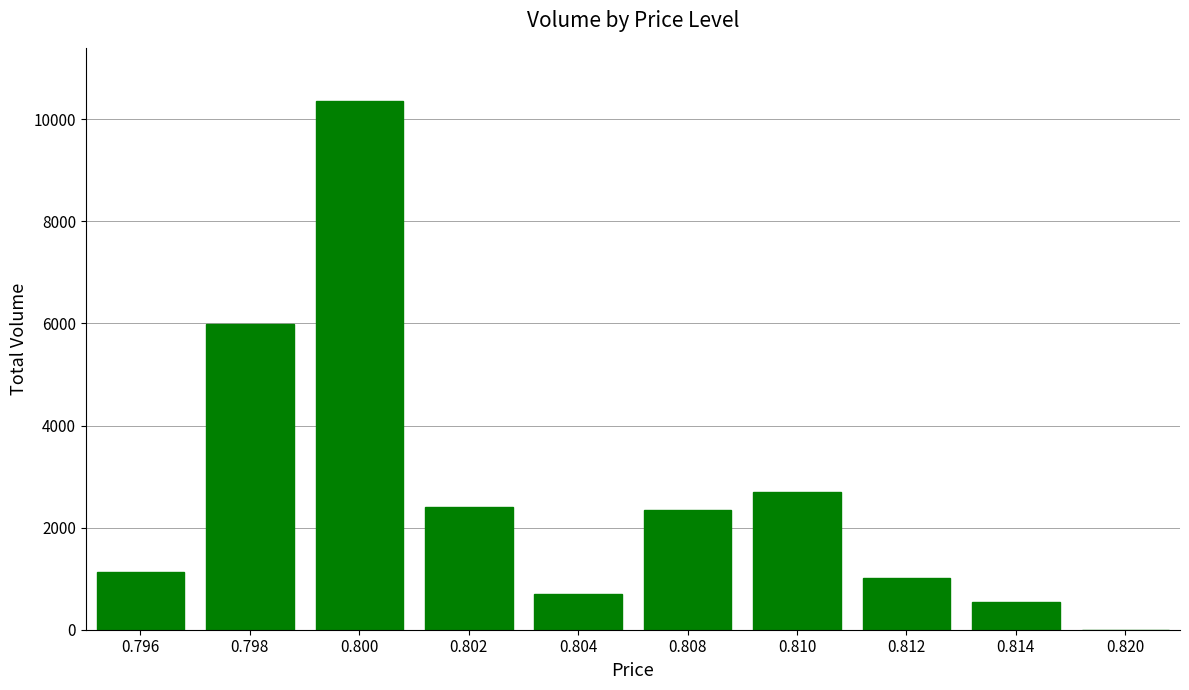

The value at 0.796 is 1125. True or false?

True